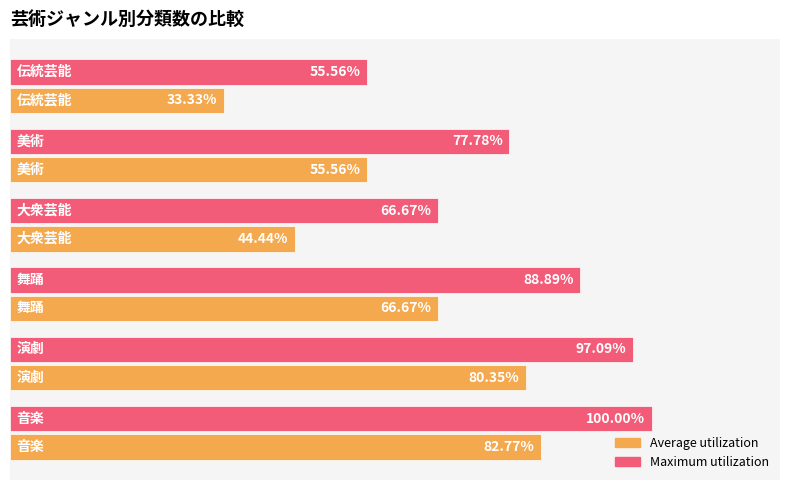

Which series has the largest total across all categories?

Maximum utilization